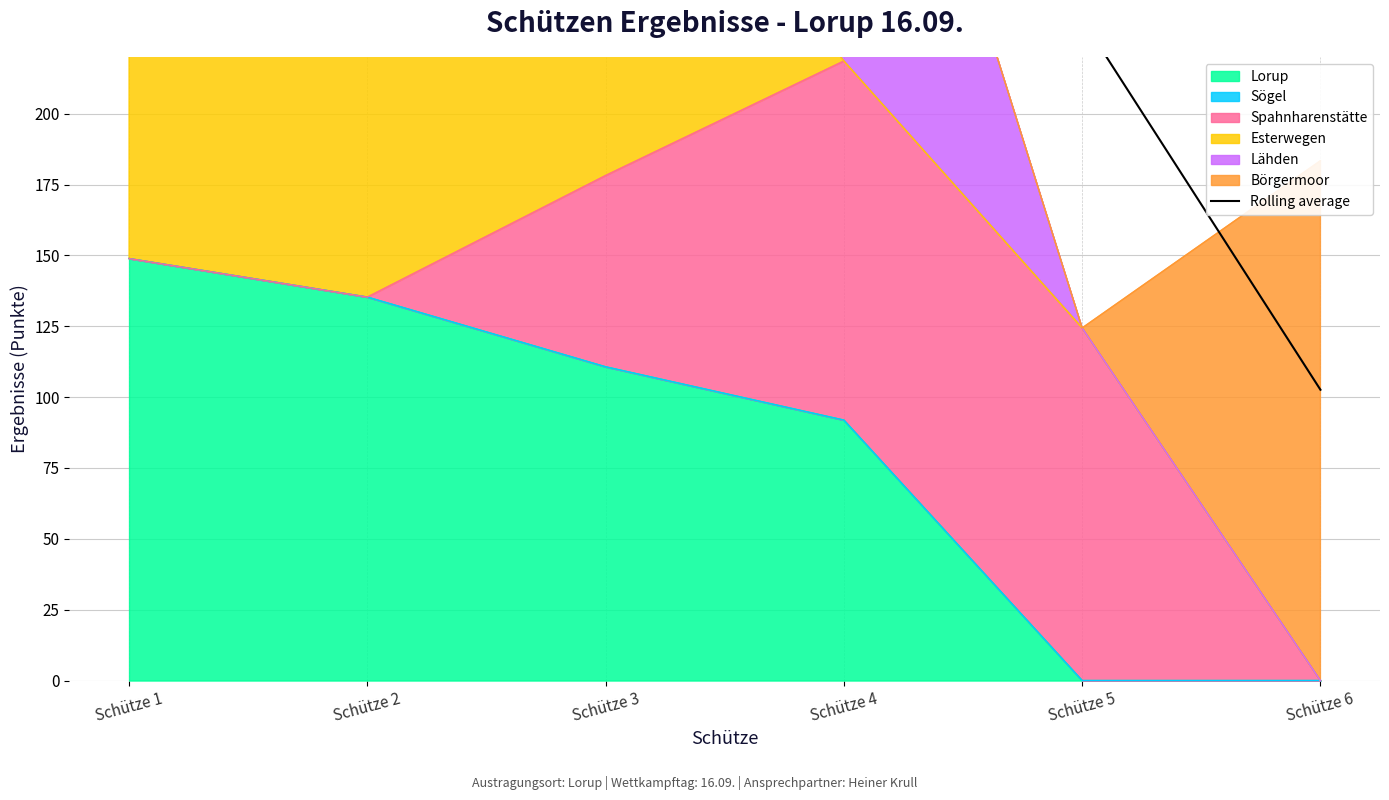

What is the maximum value for Lorup?

148.9